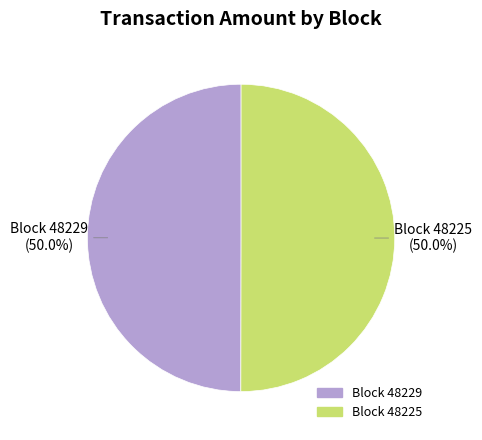

To the nearest percent, what is the difference between the largest and smallest slice percentages?

0%